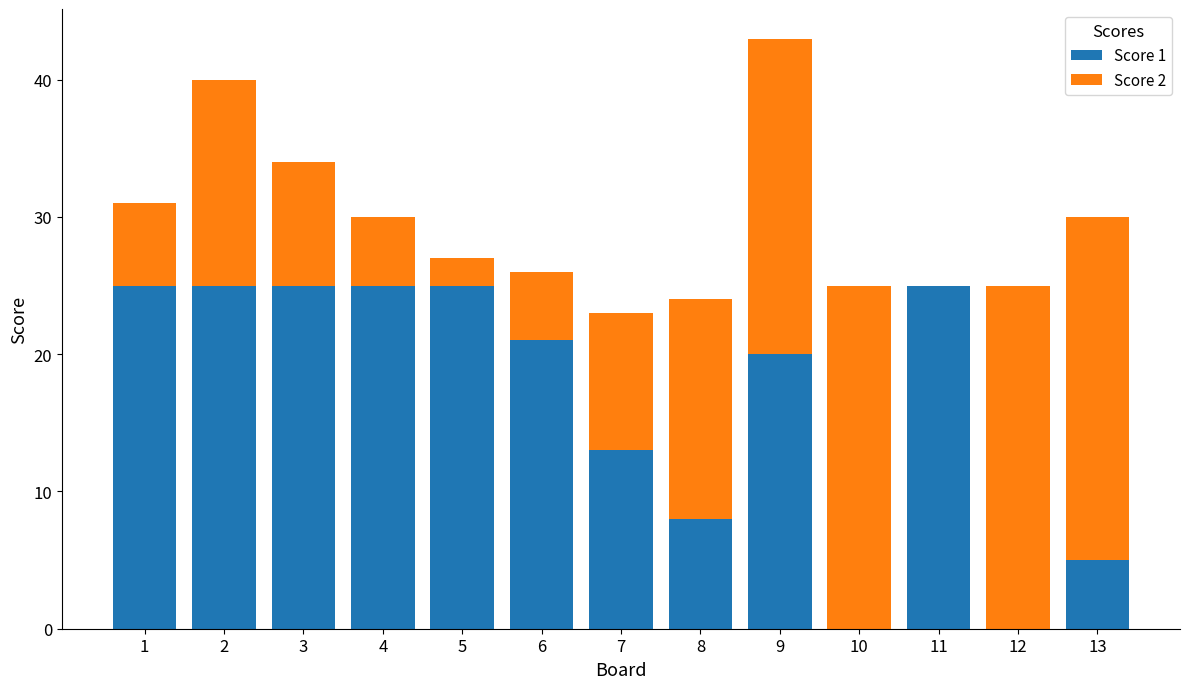

Where is Score 1 nearest to the value 12?

7